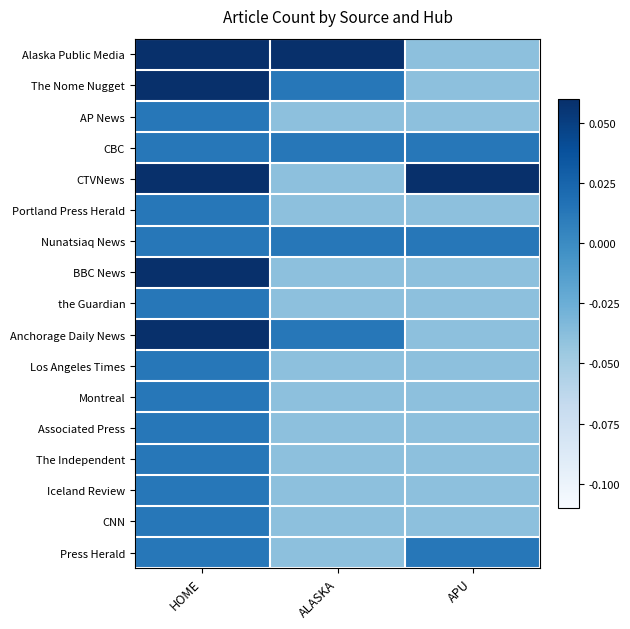

List the series in order of their peak value, highest first.

Alaska Public Media, CTVNews, Anchorage Daily News, The Nome Nugget, BBC News, AP News, CBC, Portland Press Herald, Nunatsiaq News, the Guardian, Los Angeles Times, Montreal, Associated Press, The Independent, Iceland Review, CNN, Press Herald